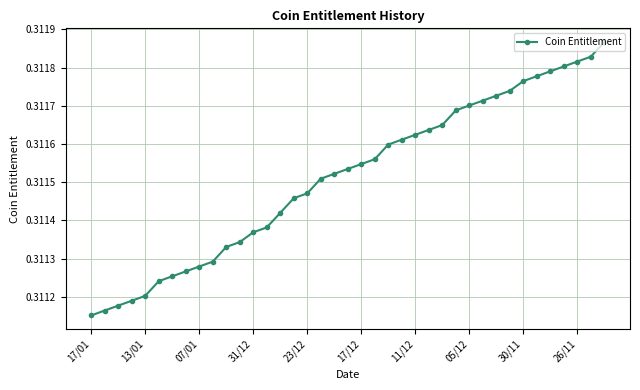

How many values are between 0 and 1?

39